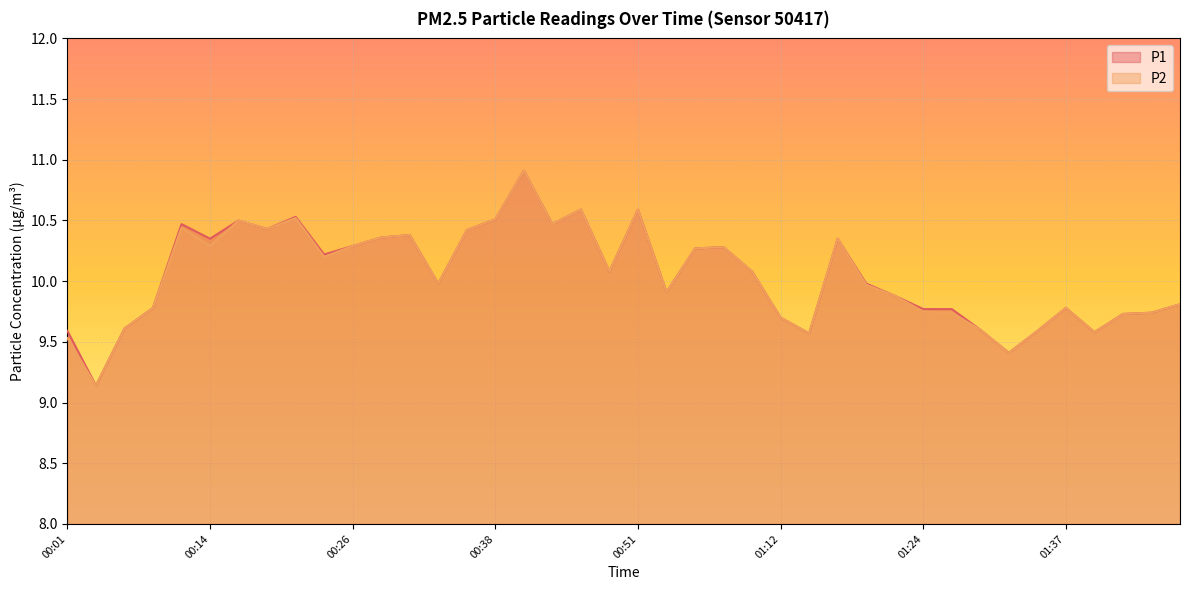

The P1 series shows 5.2 at 00:36. True or false?

False